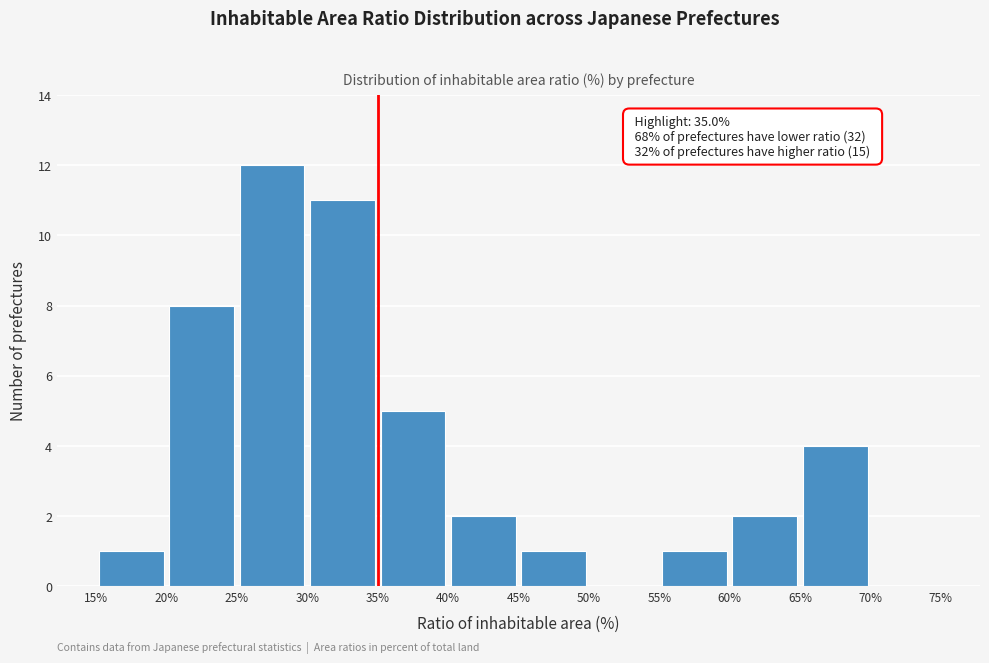

Over which range of the x-axis is the bar tallest?

25% to 30%